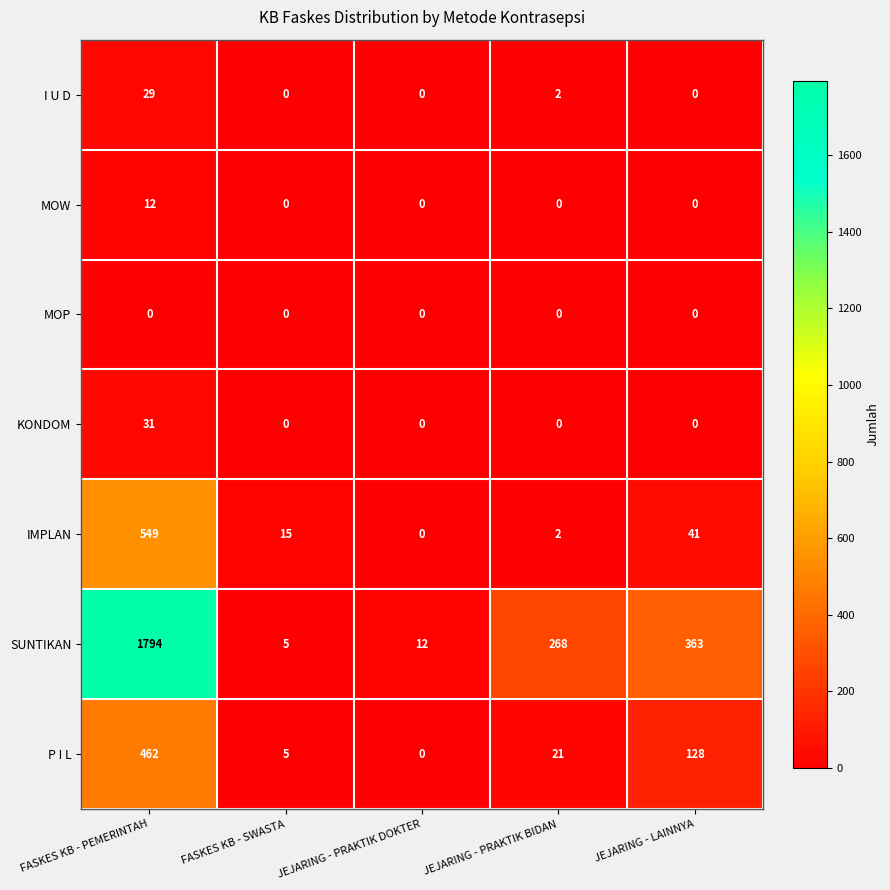

Where is IMPLAN nearest to the value 274?

JEJARING - LAINNYA